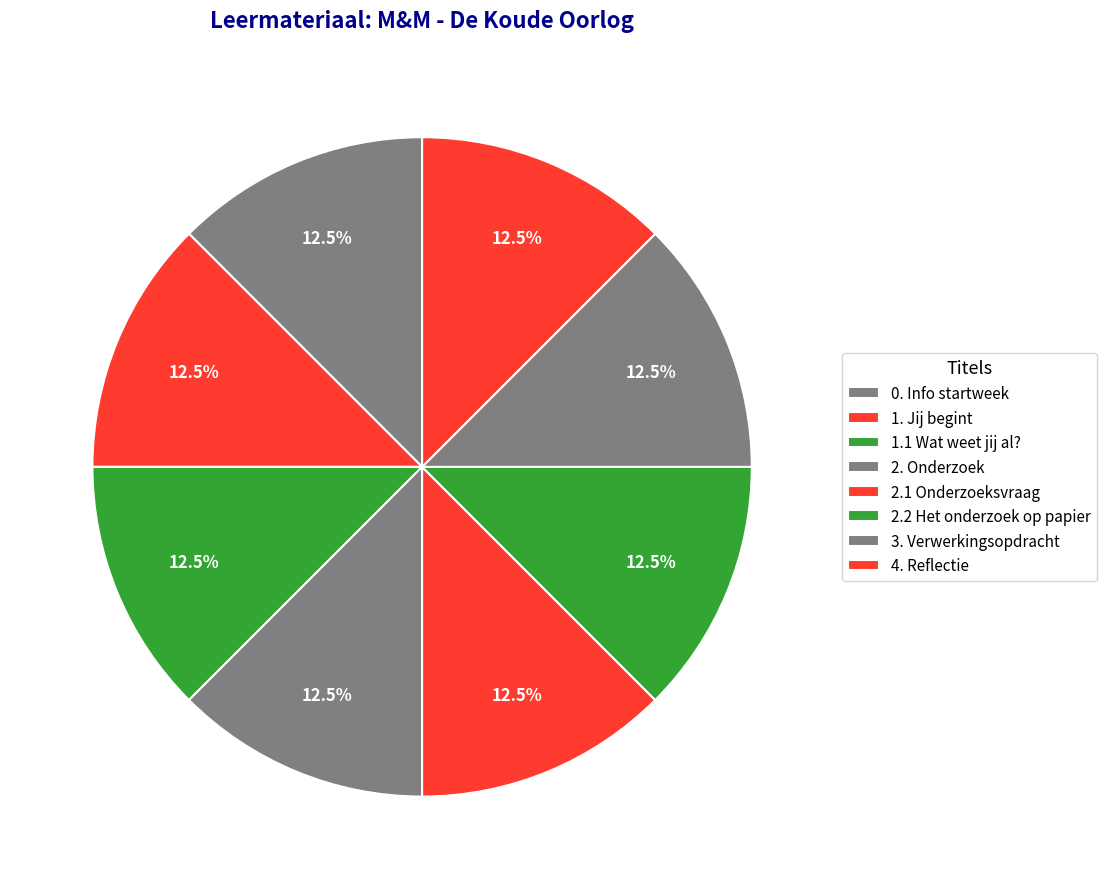

To the nearest percent, what is the combined percentage of 2.1 Onderzoeksvraag and 1.1 Wat weet jij al??

25%